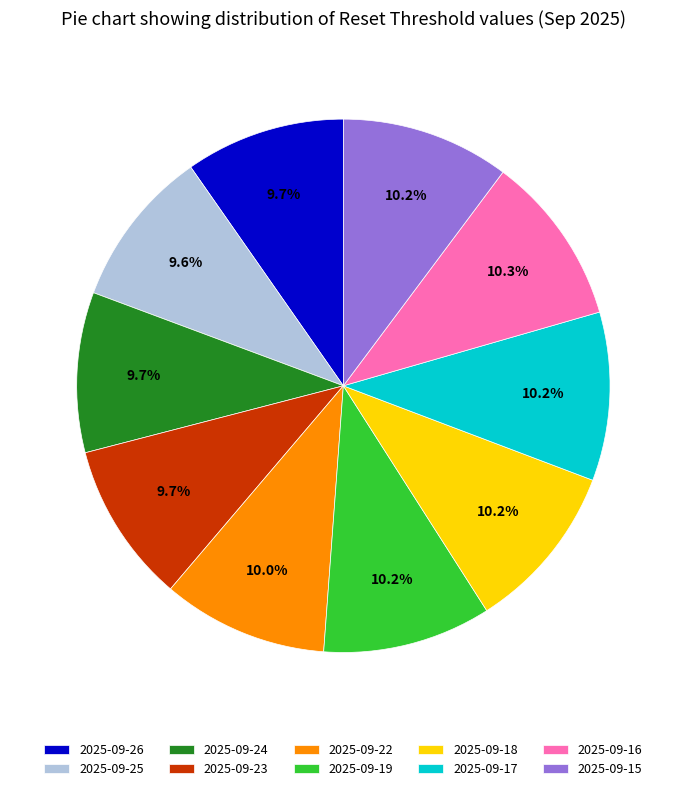

To the nearest percent, what portion does 2025-09-22 represent?

10%